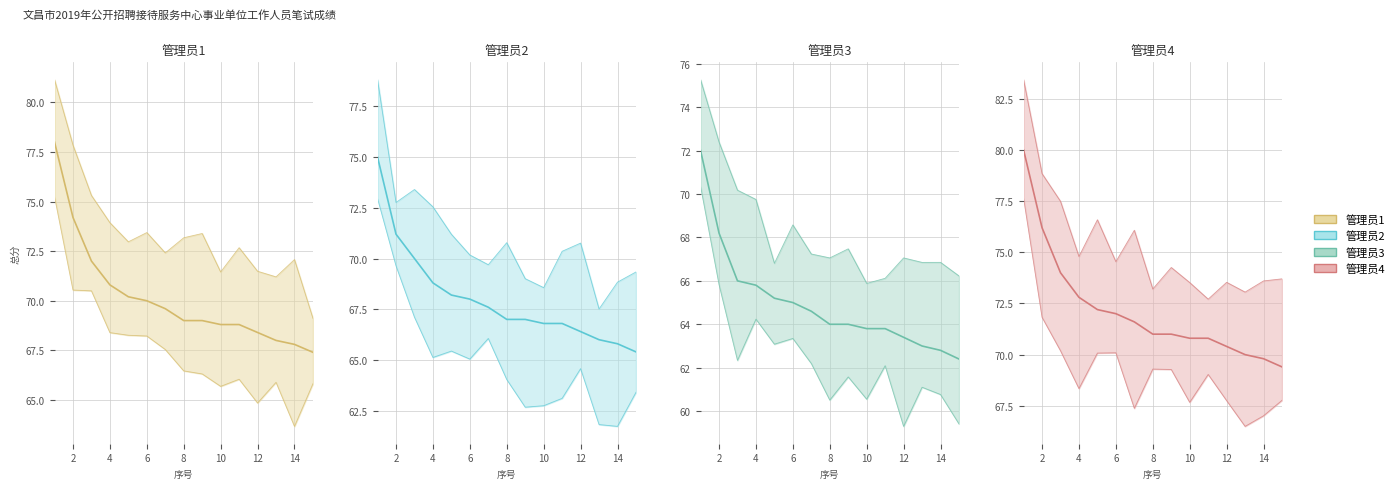

What is the spread (max minus min) of values at 14?

7.0